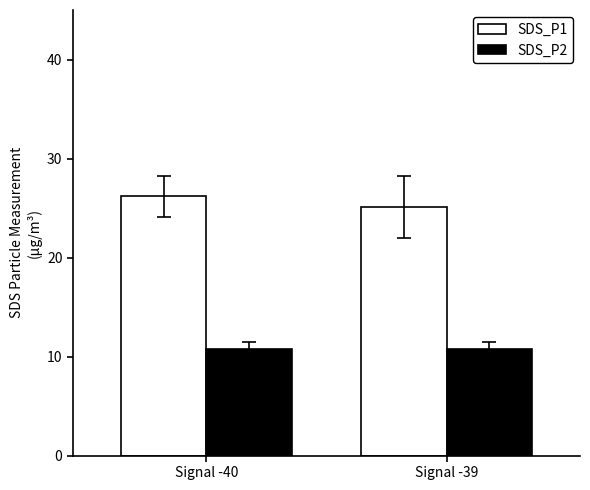

What is the minimum value shown in the chart?

10.7